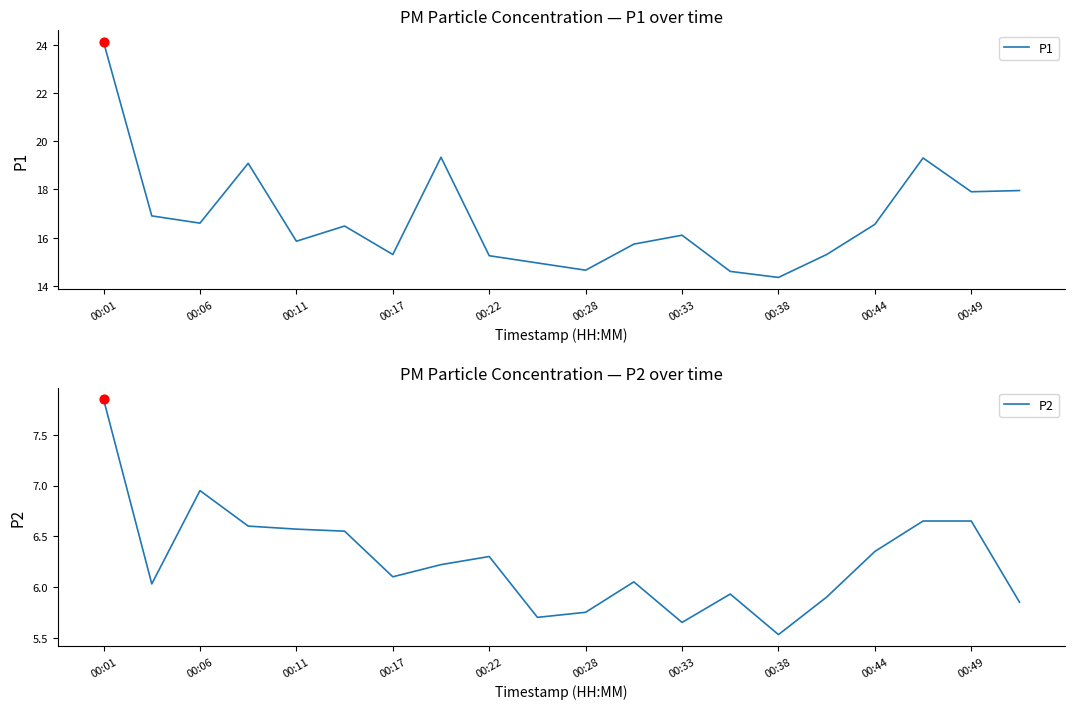

At which category is the sum across all series the highest?

00:01